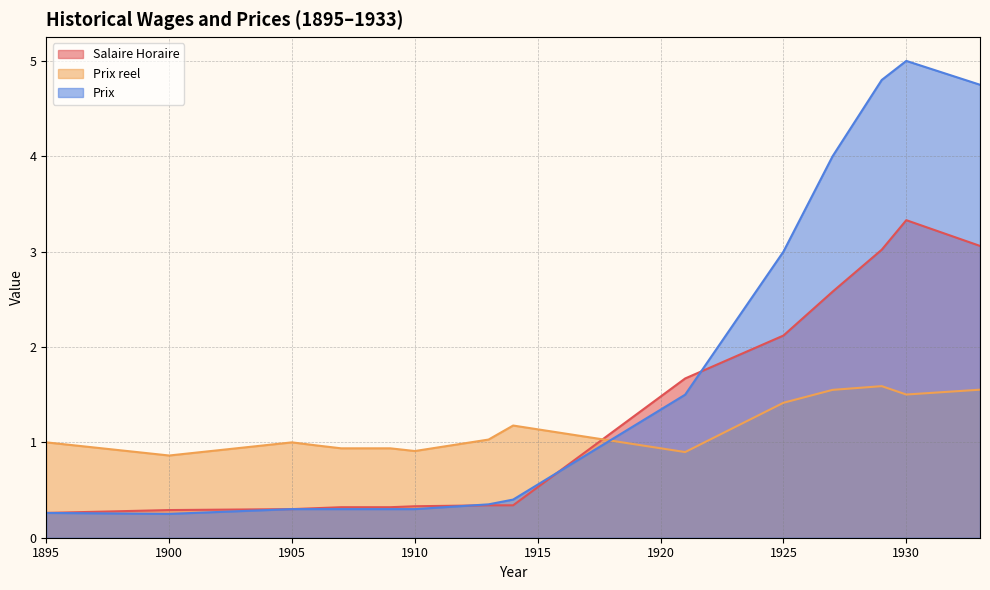

Reading left to right, what are all the values shown in this chart?

Salaire Horaire: 0.3	0.3	0.3	0.3	0.3	0.3	0.3	0.3	0.3	0.3	1.7	2.1	2.6	3.0	3.3	3.1
Prix reel: 1.0	0.9	1.0	1.0	0.9	0.9	0.9	0.9	1.0	1.2	0.9	1.4	1.6	1.6	1.5	1.6
Prix: 0.3	0.2	0.3	0.3	0.3	0.3	0.3	0.3	0.3	0.4	1.5	3.0	4.0	4.8	5.0	4.8